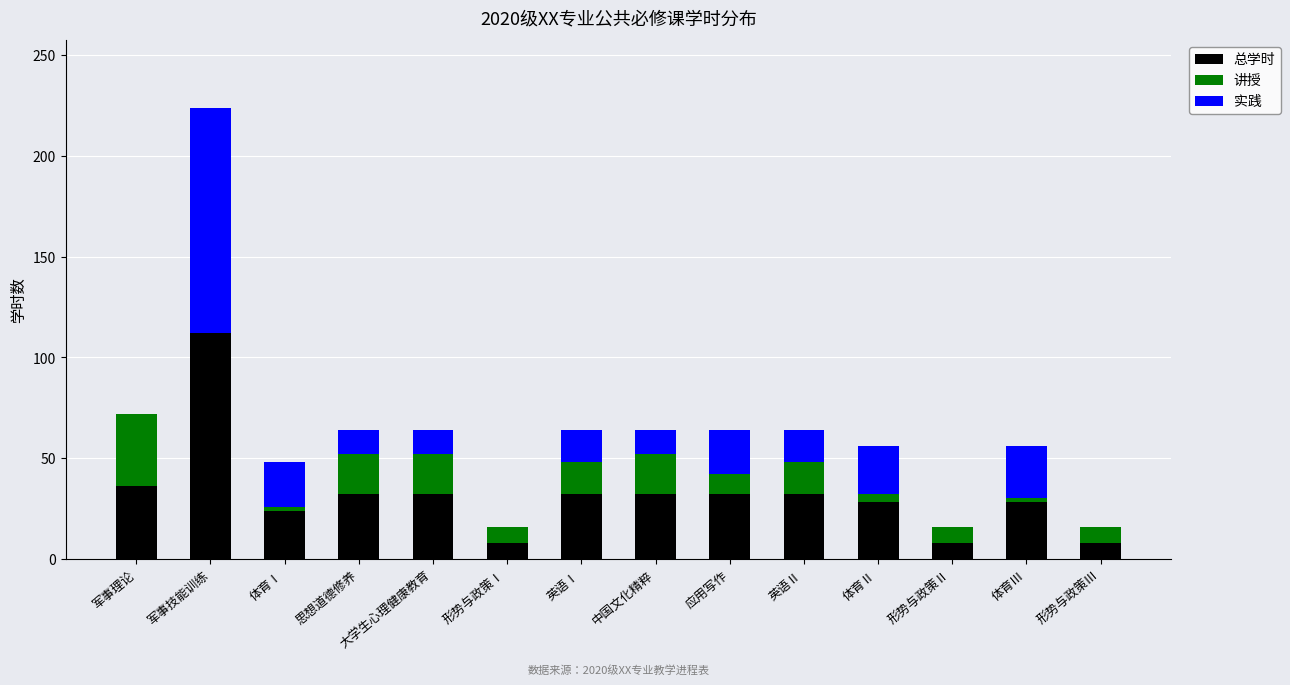

Is it true that 总学时 equals 19 at 体育Ⅲ?

False